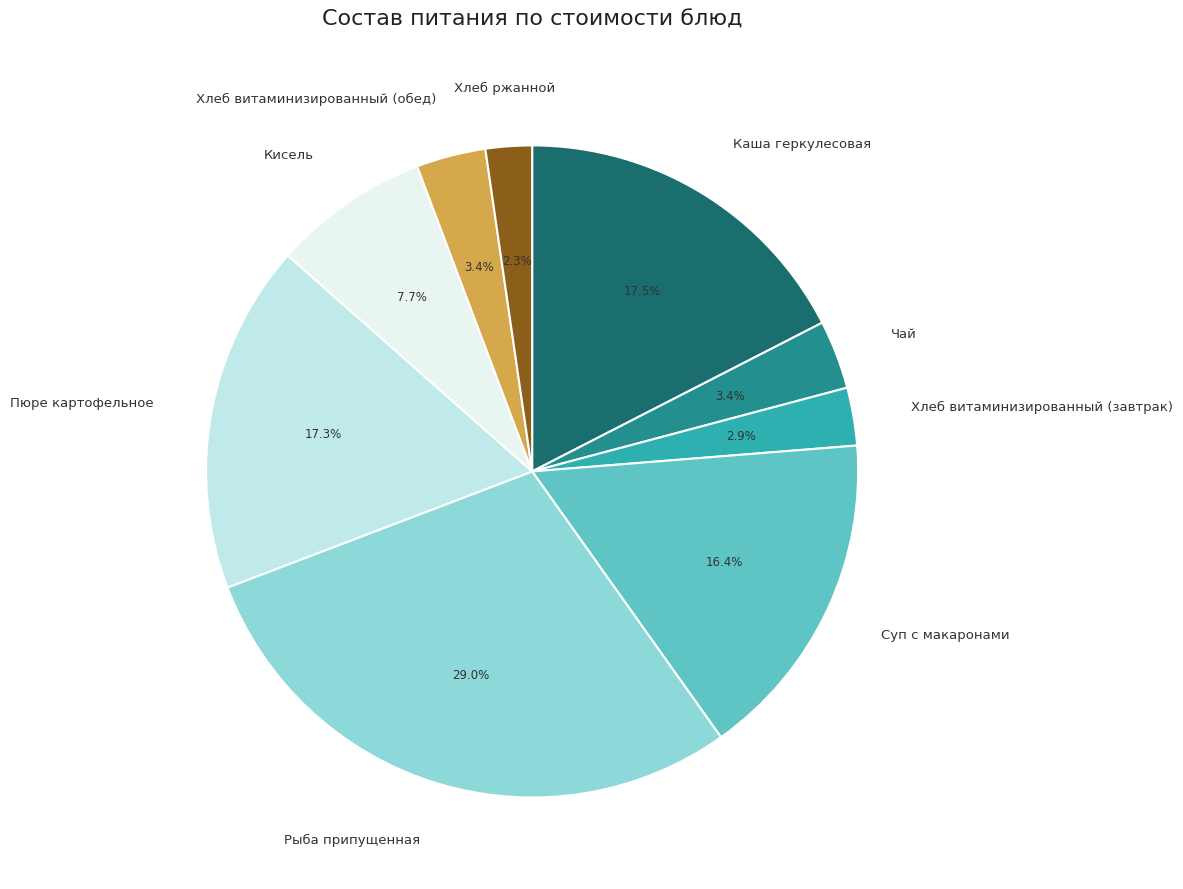

What is the smallest slice in the pie chart?

Хлеб ржанной